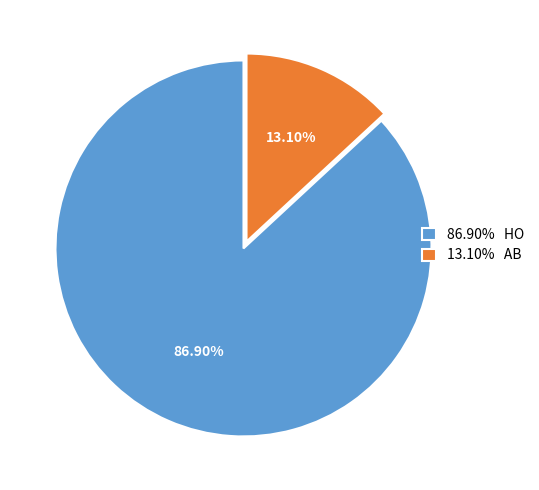

Rank the categories by value from highest to lowest.

86.90% HO, 13.10% AB